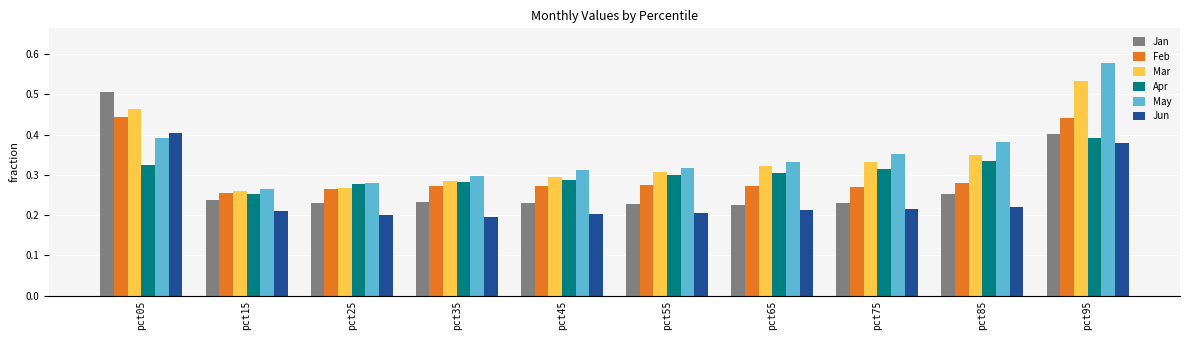

At which label does May reach its minimum?

pct15